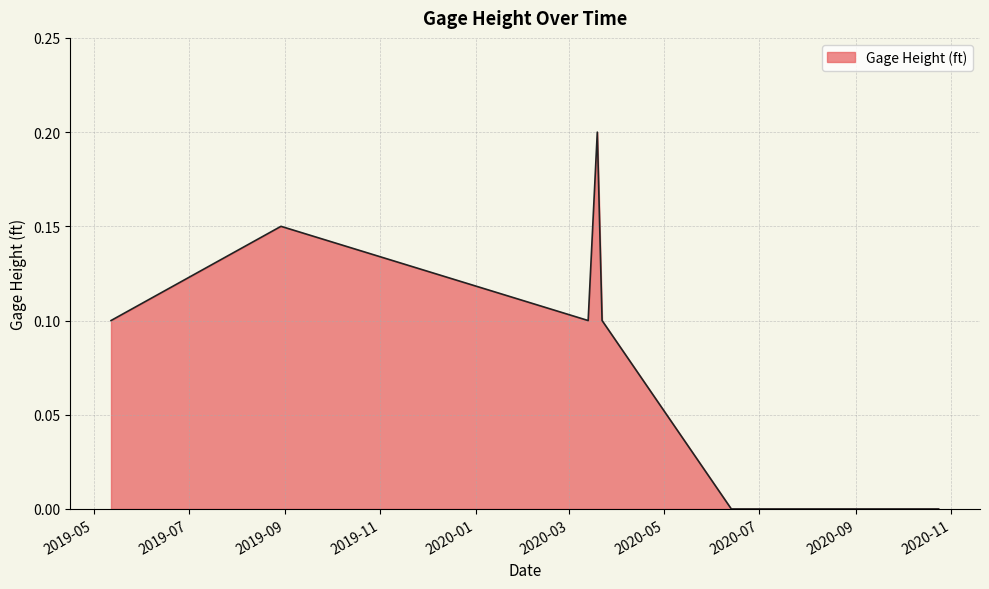

Does the chart have visible grid lines?

Yes